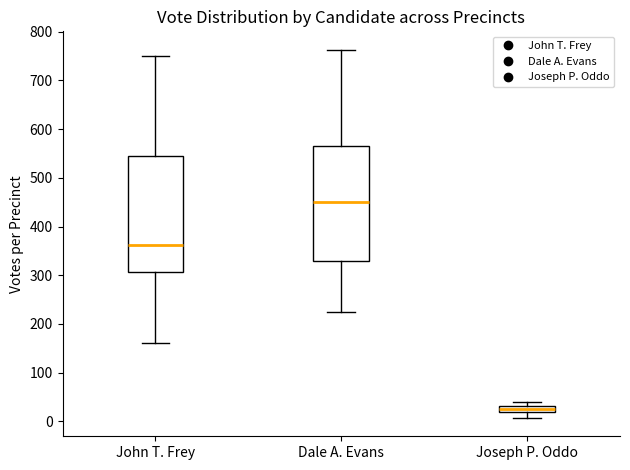

Where is the lower edge of the box for Dale A. Evans on the y-axis? The values are not printed on the chart, so give them approximately, as read against the axis.

330